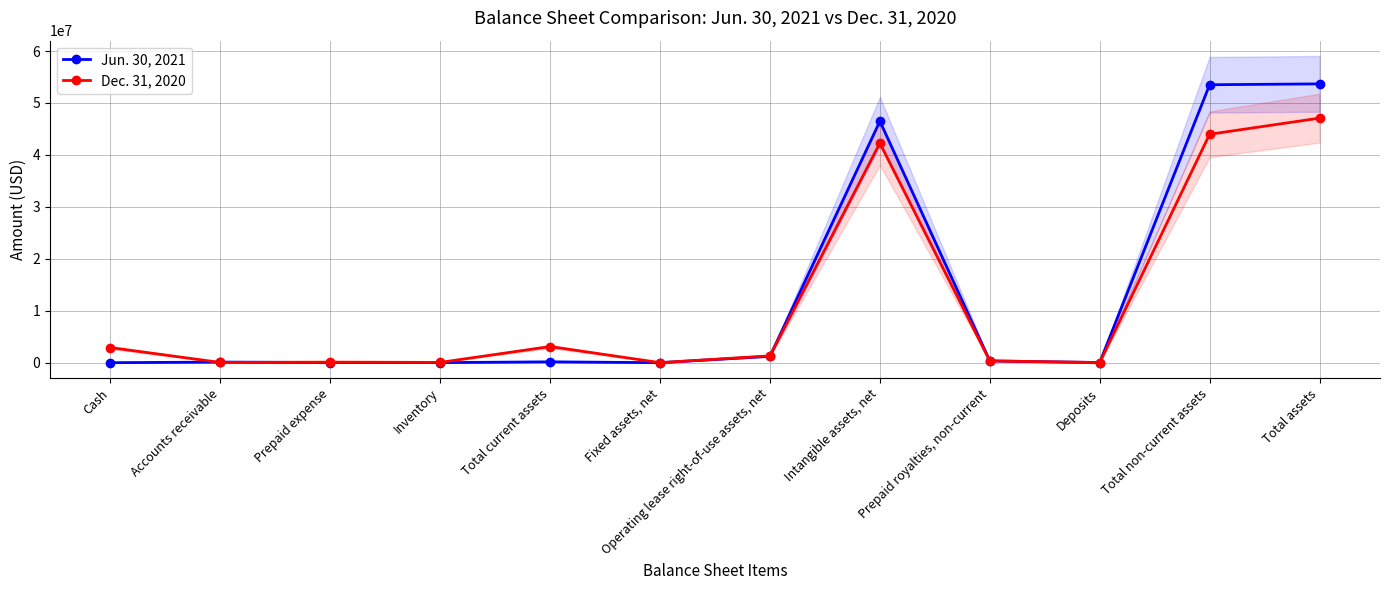

What is the label of the 6th point from the left?

Fixed assets, net